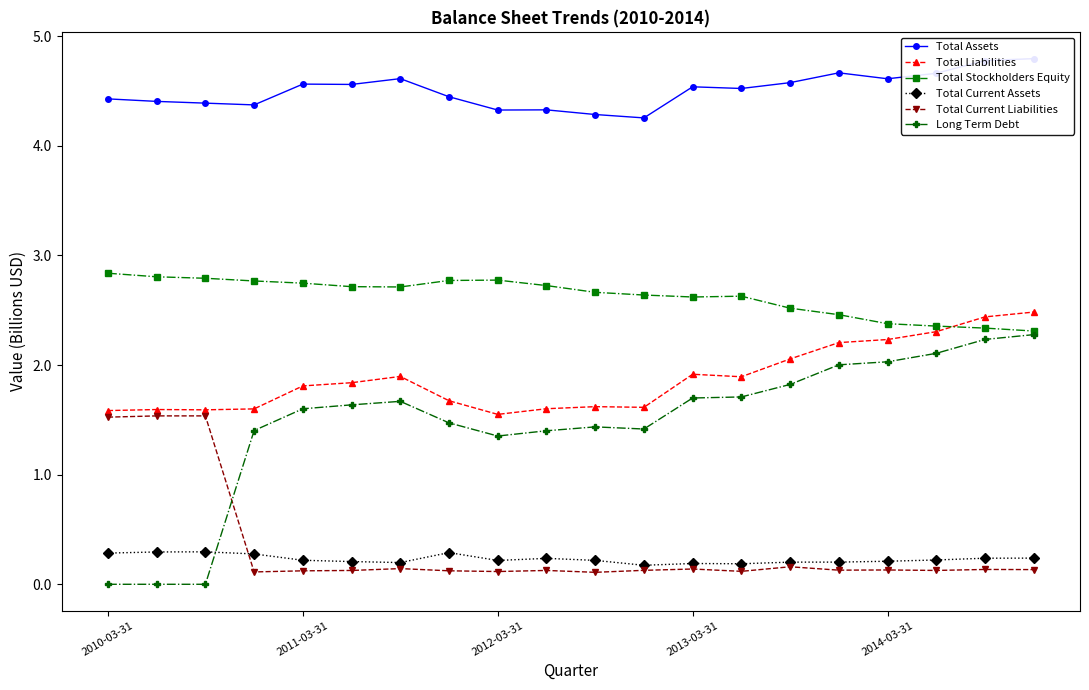

List the series in order of their peak value, highest first.

Total Assets, Total Stockholders Equity, Total Liabilities, Long Term Debt, Total Current Liabilities, Total Current Assets